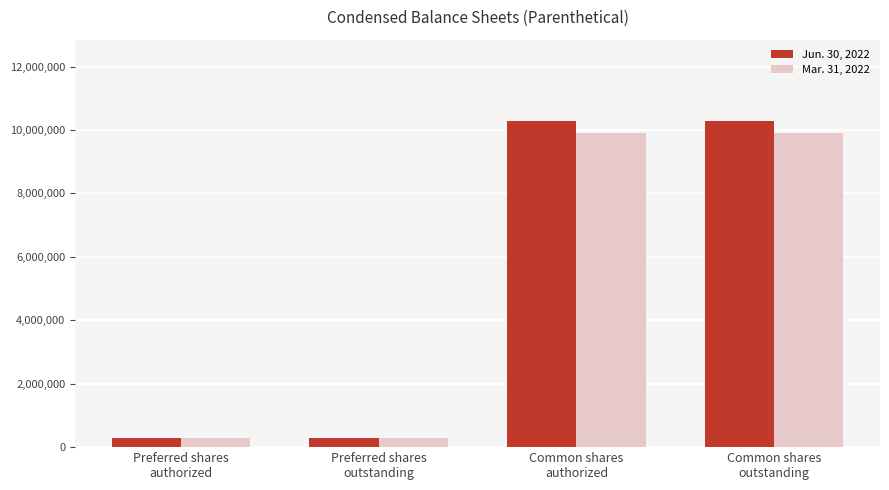

Rank the series by their average value, from highest to lowest.

Jun. 30, 2022, Mar. 31, 2022